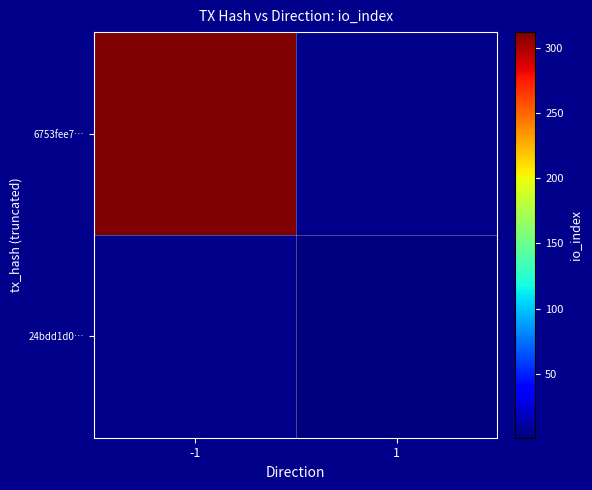

The value of 24bdd1d0… at 1 is 1.7. True or false?

False